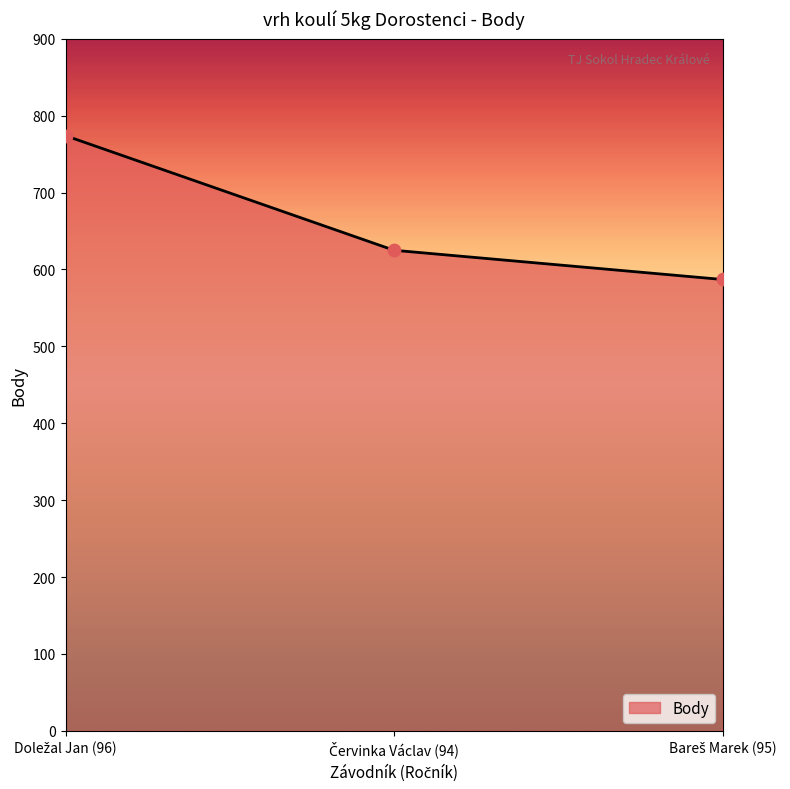

What is the average value?

662